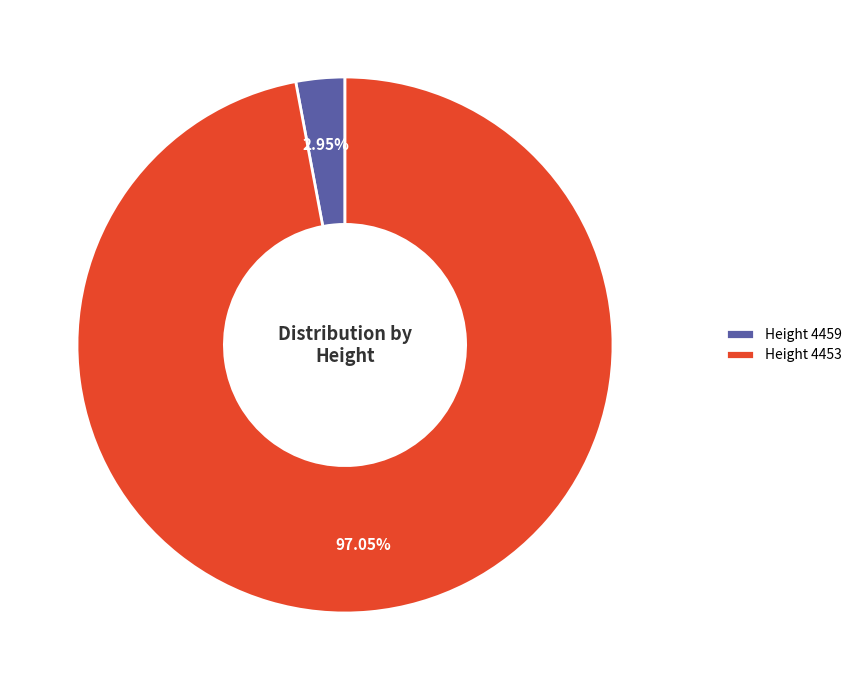

Count the number of slices in the pie.

2